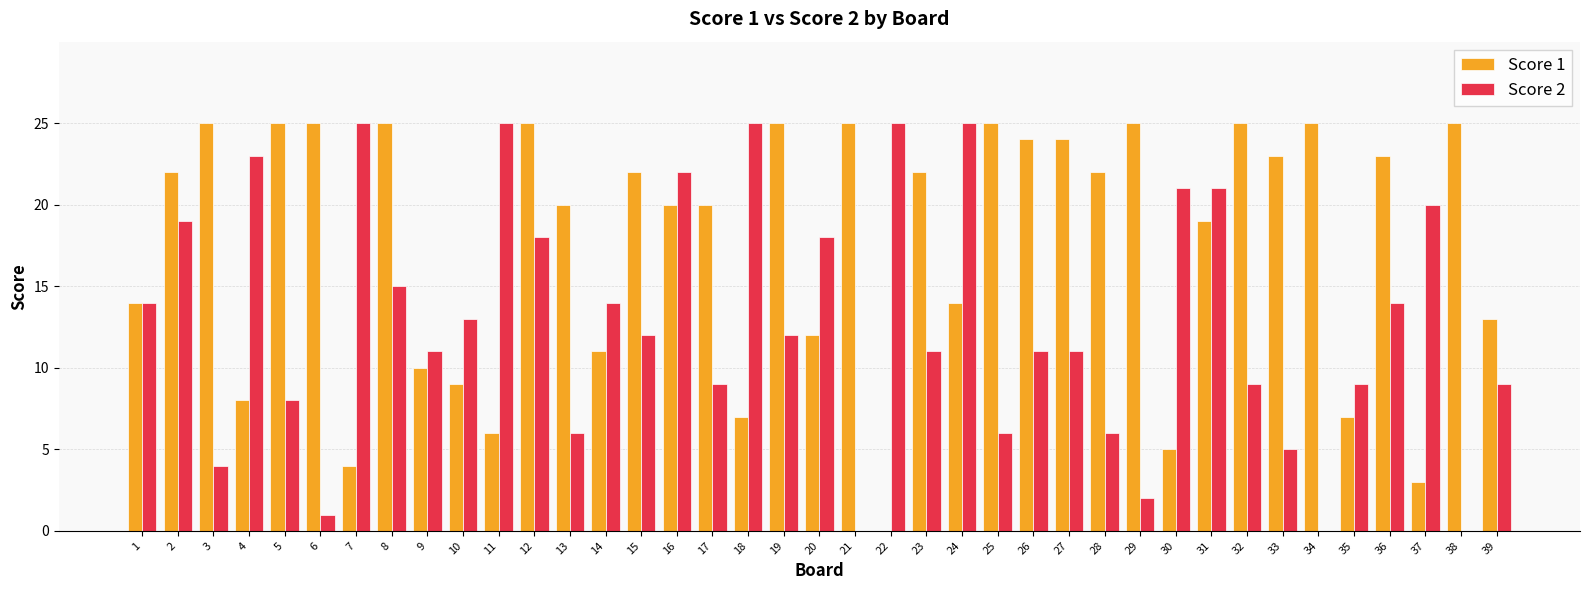

How many categories are shown in the chart?

39